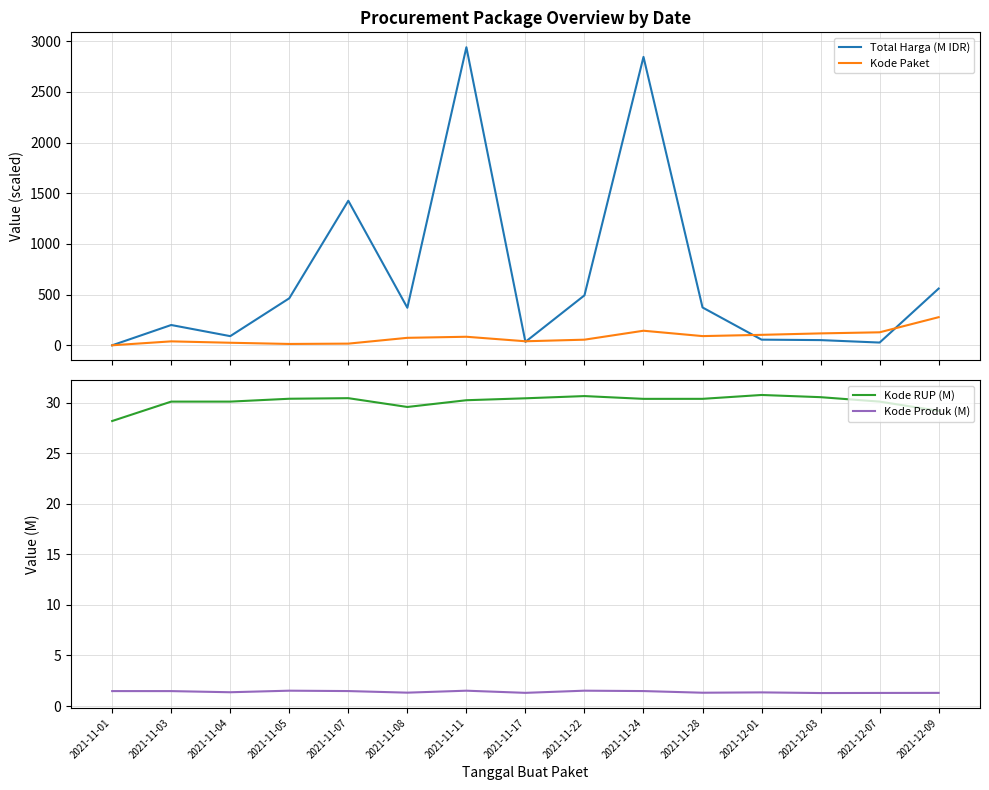

What is the maximum value for Total Harga (M IDR)?

2939.6